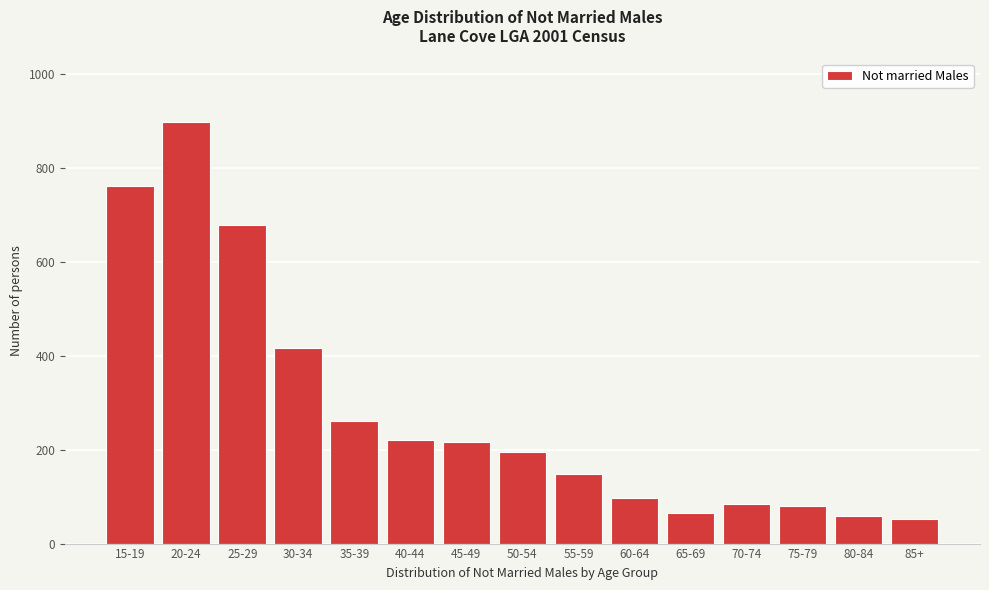

The value at 40-44 is 304. True or false?

False